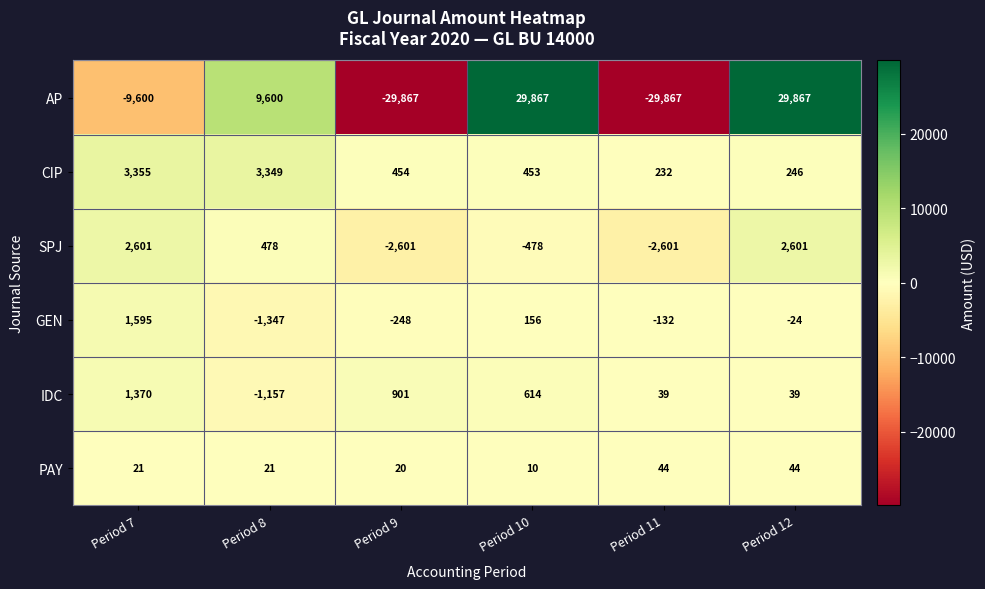

At which label does CIP first exceed 454?

Period 7